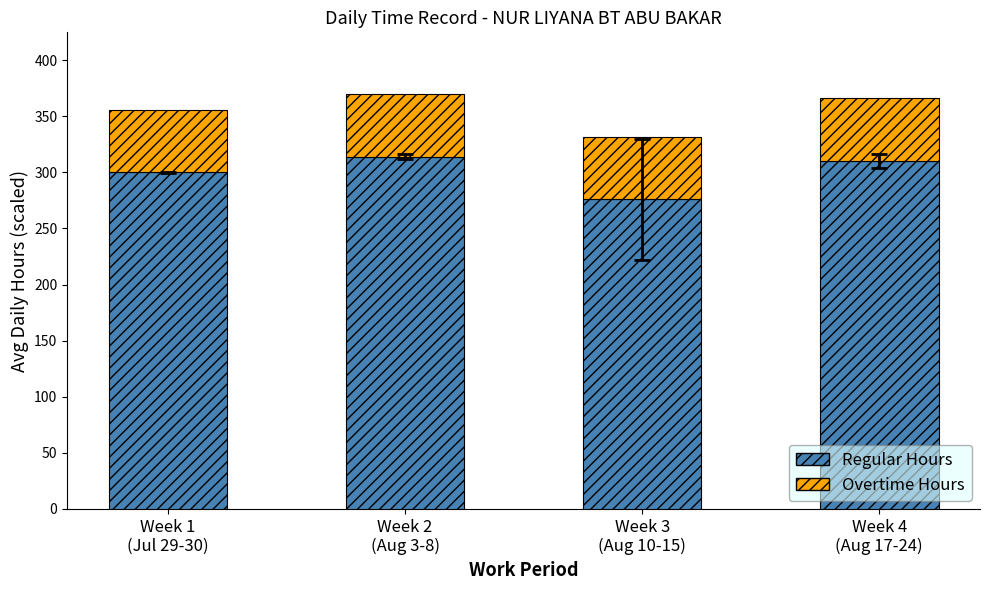

Reading left to right, what are the values for Regular Hours?

300.1	313.9	276.0	310.4